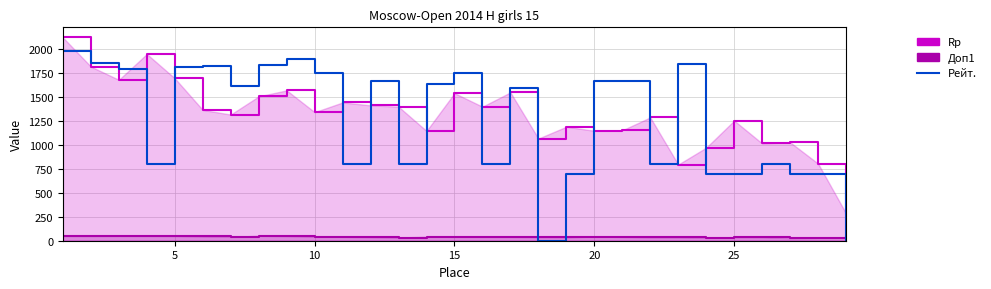

What is the lowest value of the Доп1 line series?

27.0